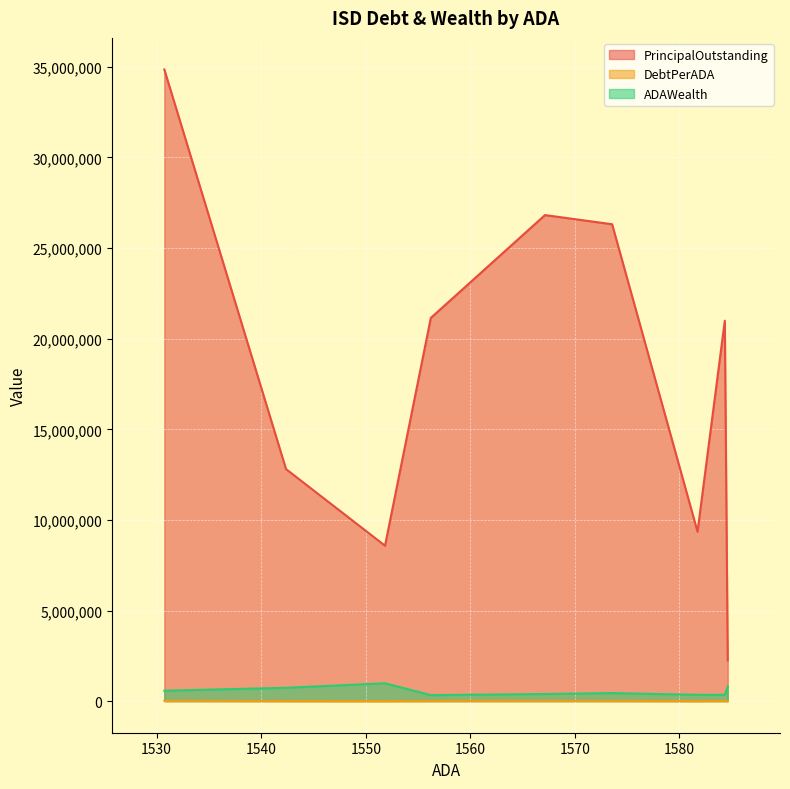

How many interior local peaks does the PrincipalOutstanding series have?

2